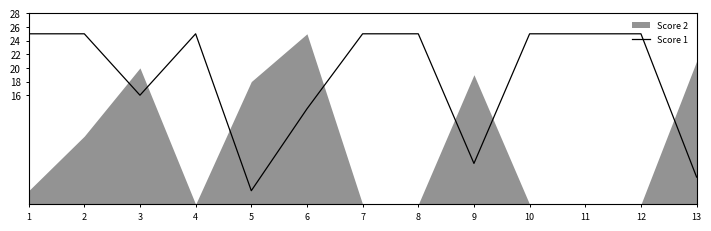

What is the sum of the values at 7 and 10?

50